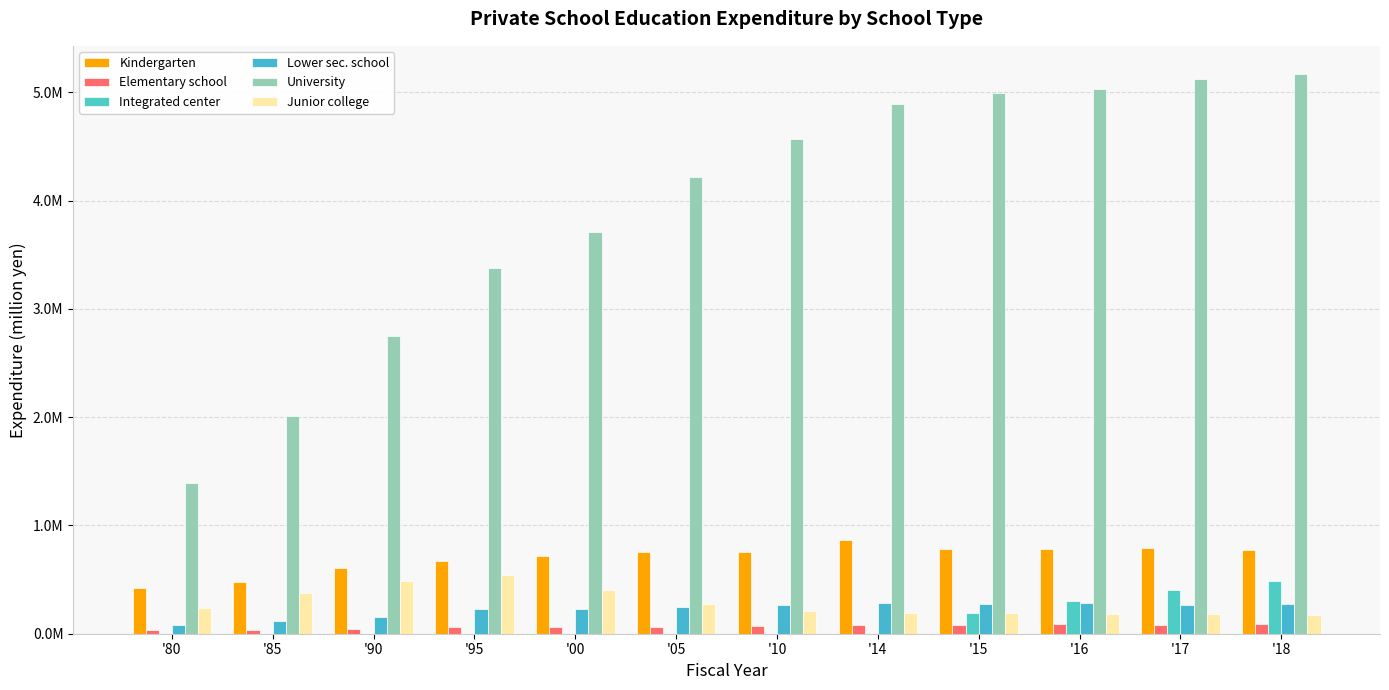

Are the bars horizontal?

No